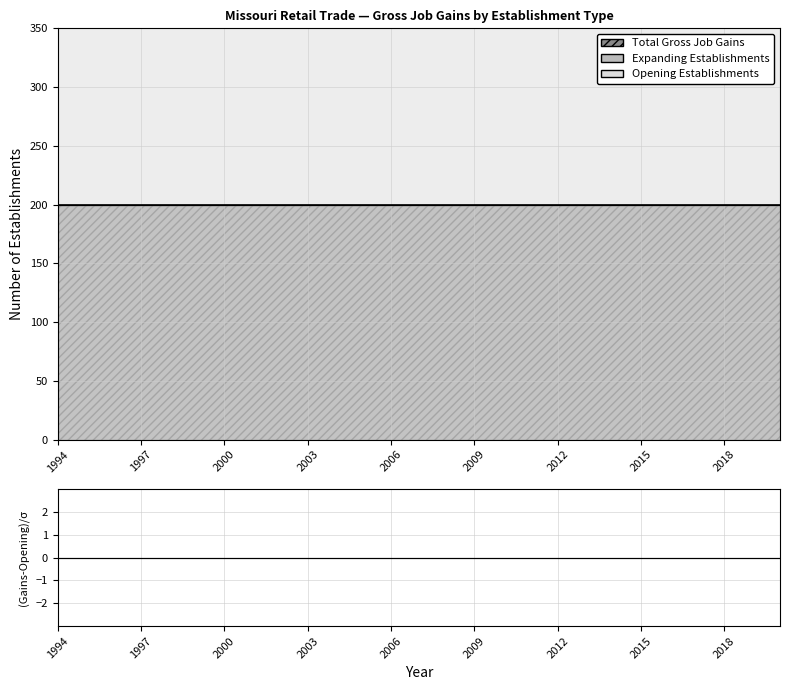

Is it true that Opening Establishments equals 200 at 1999?

True